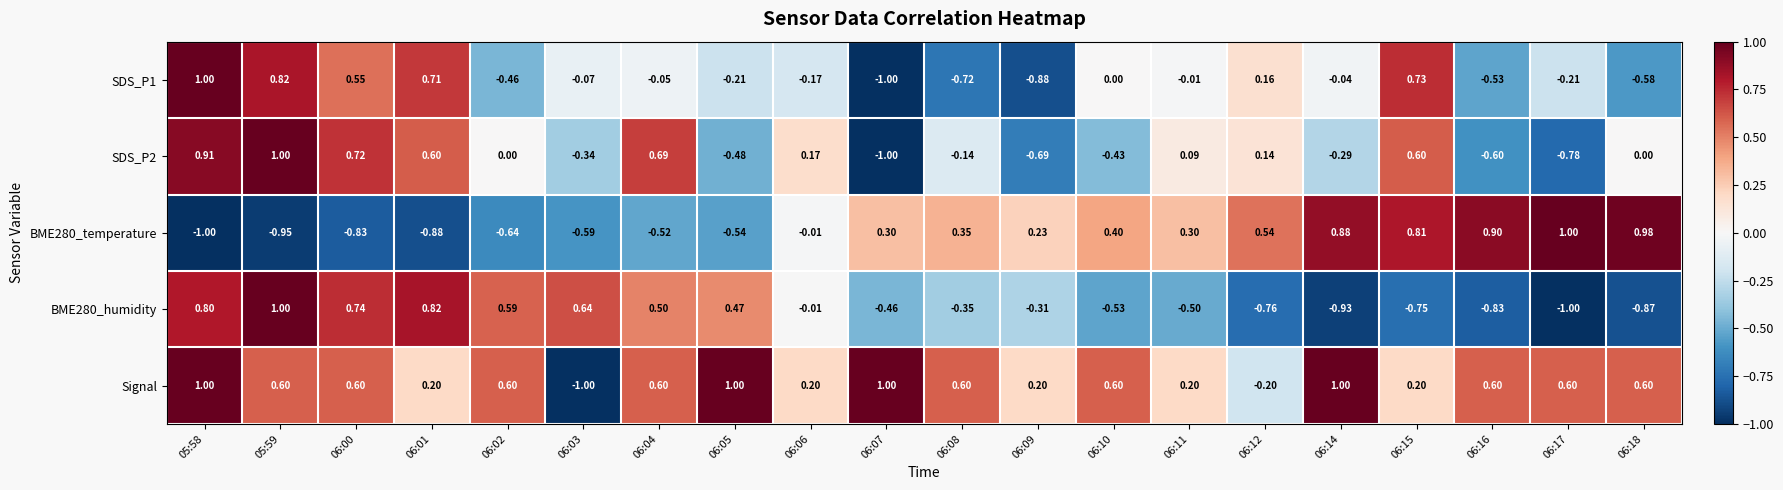

Is the value of BME280_humidity at 06:03 greater than the value of Signal at 06:12?

Yes